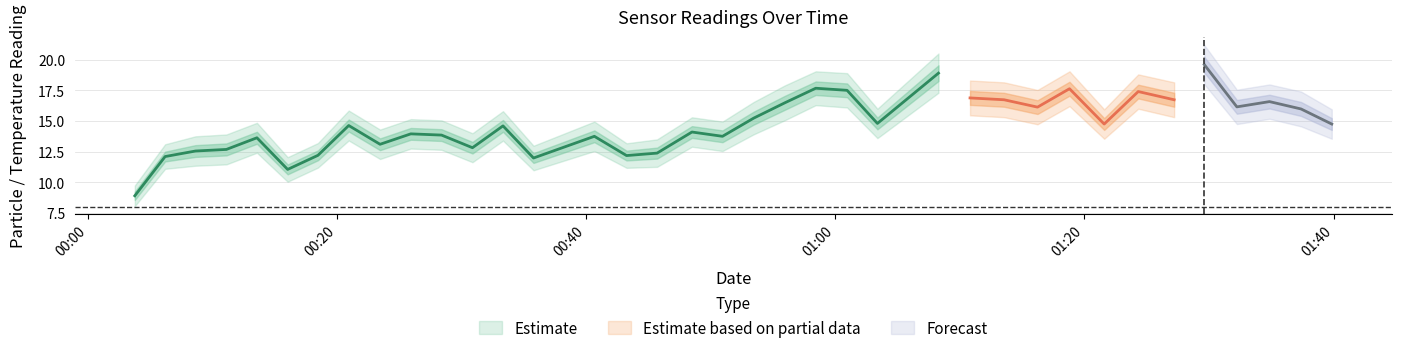

What is the minimum value shown in the chart?

8.5